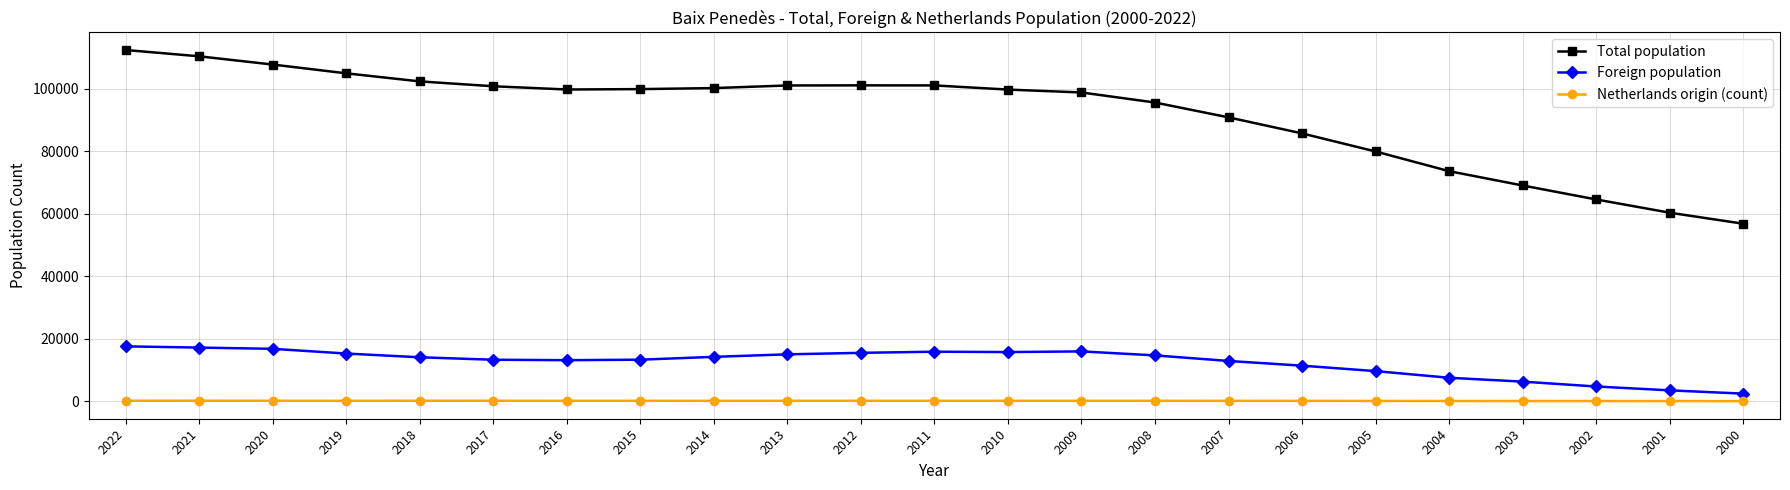

What are all the series names shown in the legend?

Total population, Foreign population, Netherlands origin (count)